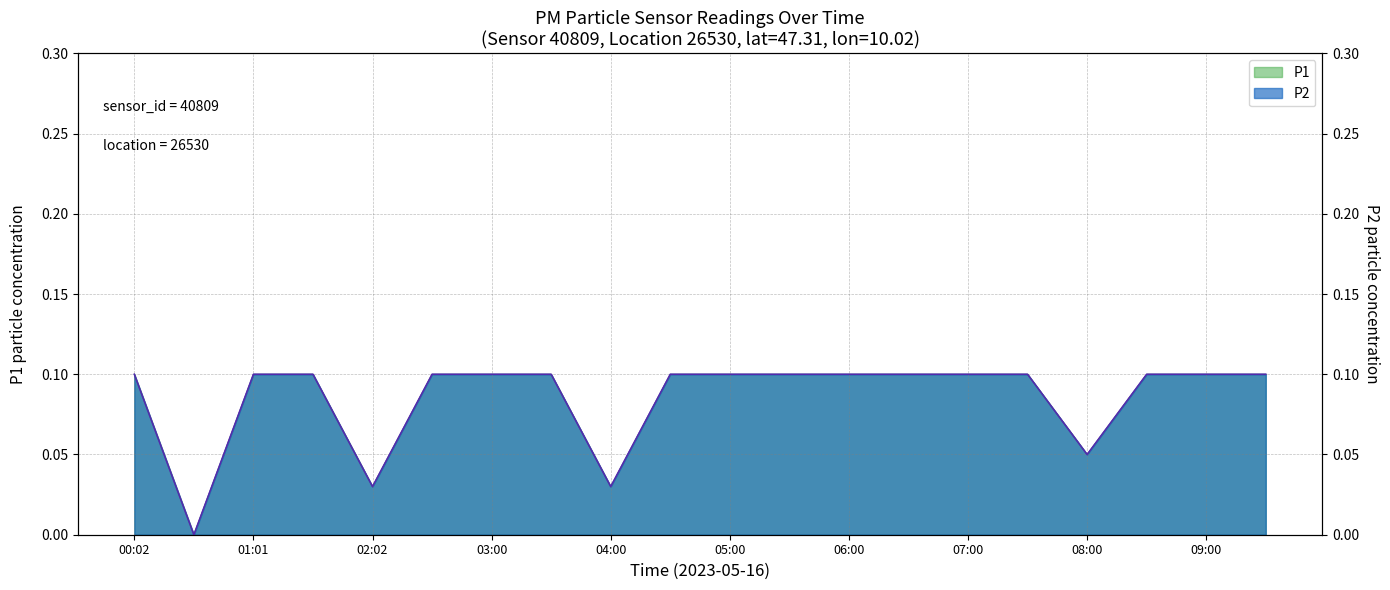

The value at 07:00 is 0.1. True or false?

False